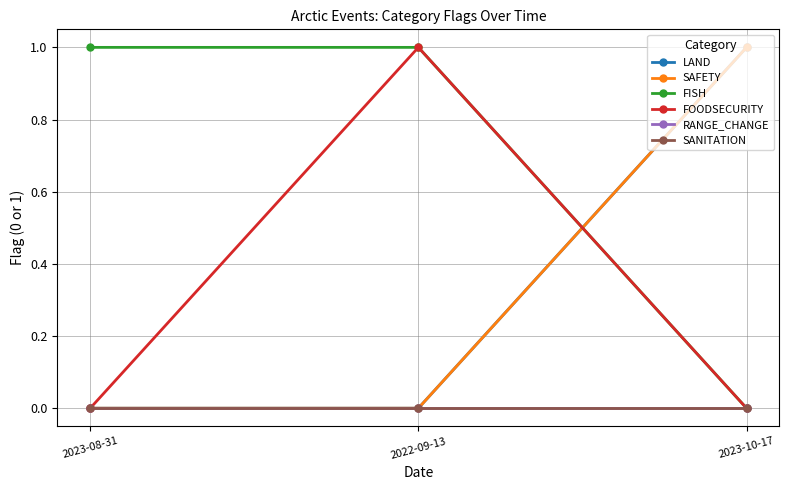

What value does the FISH series have at 2023-08-31?

1